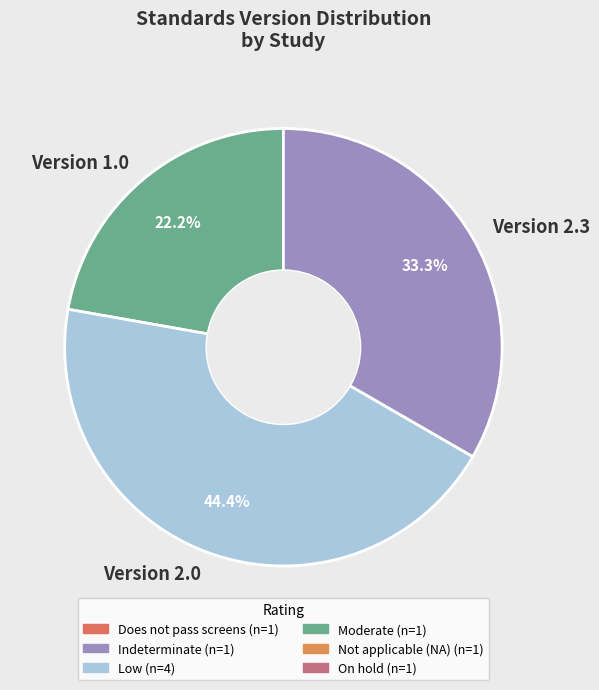

Does Version 2.3 account for over 50% of the chart?

No